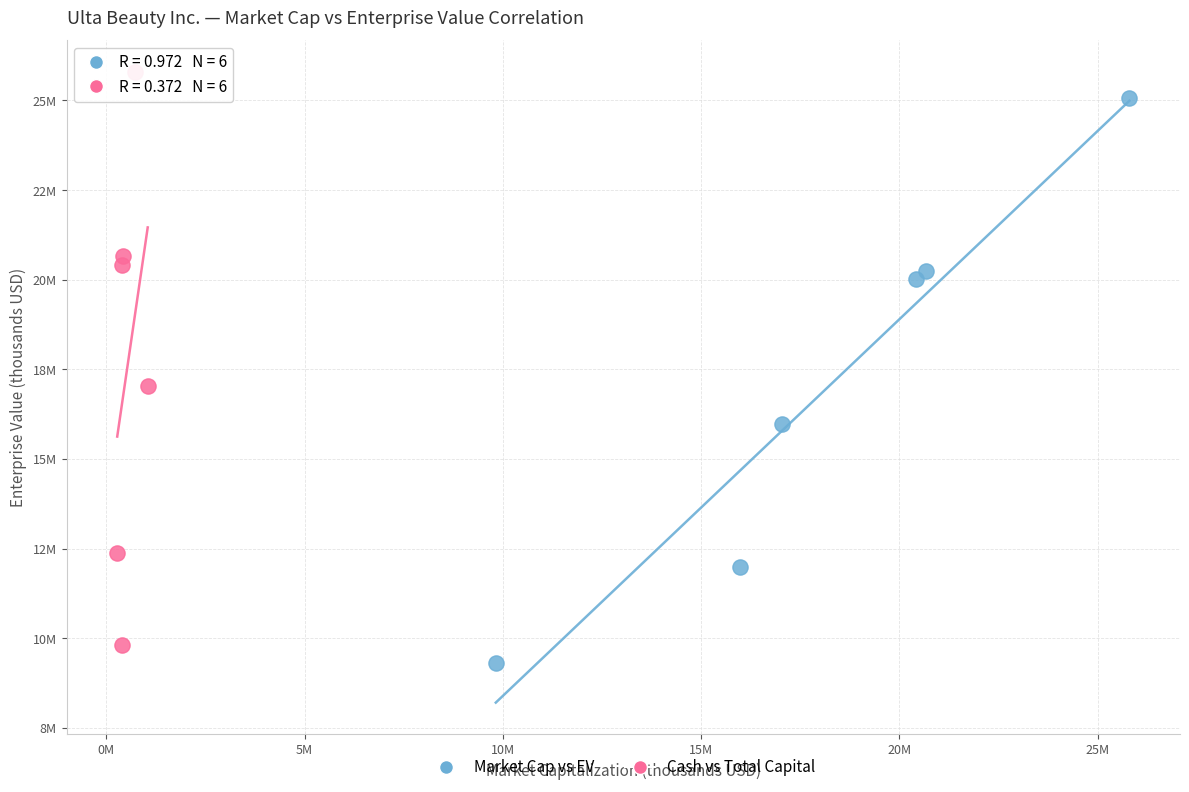

What are all the series names shown in the legend?

Market Cap vs EV, Cash vs Total Capital